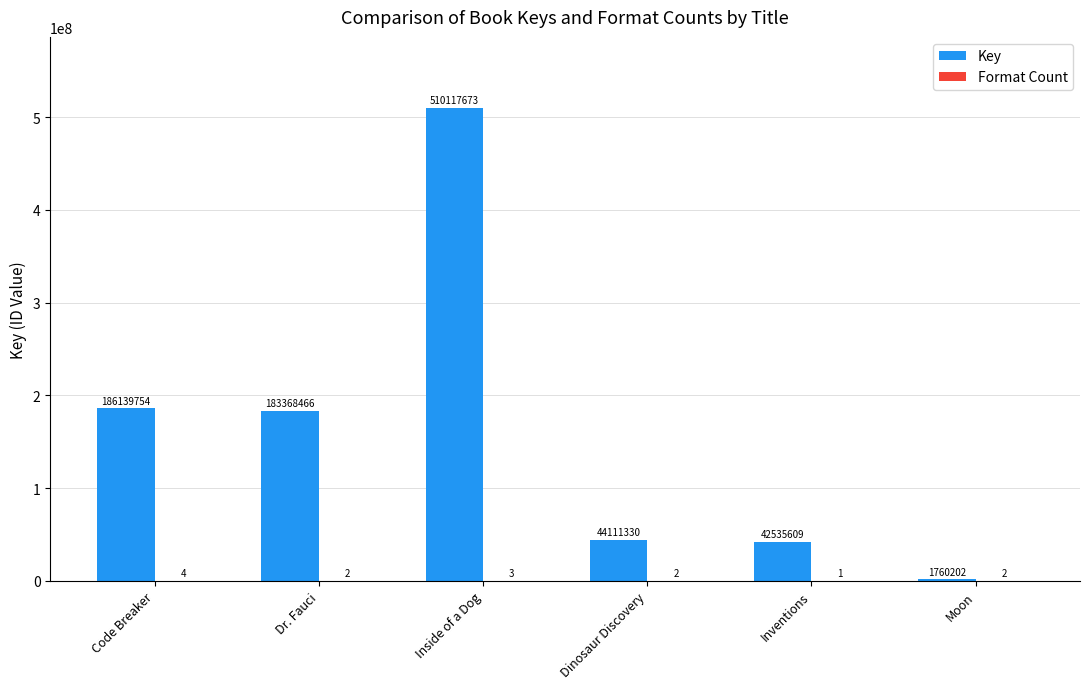

What is the total value across all series at Code Breaker?

186139758